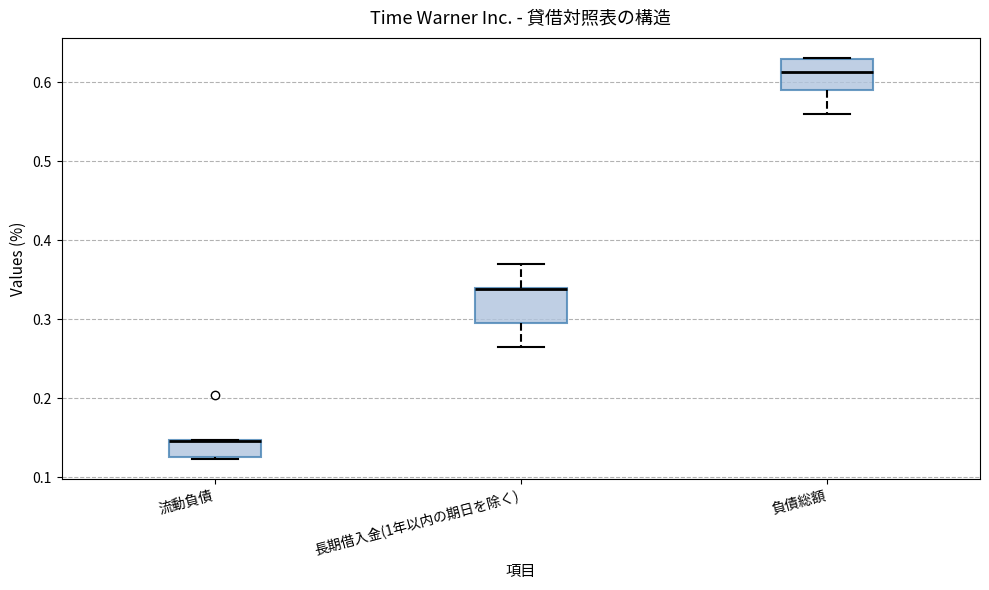

Reading left to right, read every box against the y-axis: the position of its median line, the range the box covers, and the ends of its whiskers. The values are not printed on the chart, so give them approximately, as read against the axis.

流動負債: median 0.15 (drawn on the box's upper edge), box 0.13 to 0.15, whiskers 0.12 to 0.15
長期借入金(1年以内の期日を除く): median 0.34 (drawn on the box's upper edge), box 0.30 to 0.34, whiskers 0.26 to 0.37
負債総額: median 0.61, box 0.59 to 0.63, whiskers 0.56 to 0.63